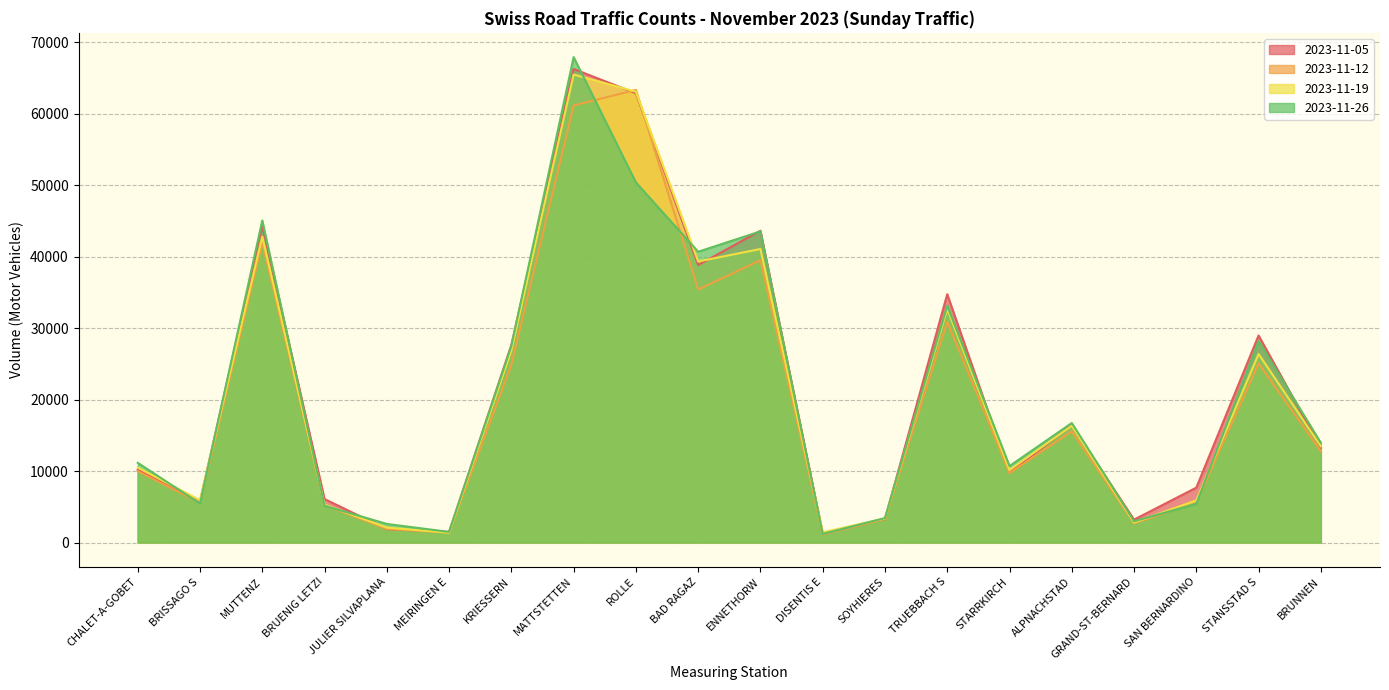

Reading right to left, list all the values displayed in this chart.

2023-11-05: BRUNNEN=13285	STANSSTAD S=28972	SAN BERNARDINO=7685	GRAND-ST-BERNARD=3209	ALPNACHSTAD=16427	STARRKIRCH=9768	TRUEBBACH S=34747	SOYHIERES=3305	DISENTIS E=1283	ENNETHORW=43626	BAD RAGAZ=38822	ROLLE=62858	MATTSTETTEN=66253	KRIESSERN=27647	MEIRINGEN E=1496	JULIER SILVAPLANA=1873	BRUENIG LETZI=6086	MUTTENZ=44300	BRISSAGO S=5793	CHALET-A-GOBET=10200
2023-11-12: BRUNNEN=12768	STANSSTAD S=25049	SAN BERNARDINO=5581	GRAND-ST-BERNARD=2698	ALPNACHSTAD=15568	STARRKIRCH=9724	TRUEBBACH S=30883	SOYHIERES=3297	DISENTIS E=1132	ENNETHORW=39492	BAD RAGAZ=35400	ROLLE=63327	MATTSTETTEN=61149	KRIESSERN=24877	MEIRINGEN E=1401	JULIER SILVAPLANA=1902	BRUENIG LETZI=5233	MUTTENZ=41954	BRISSAGO S=5571	CHALET-A-GOBET=9986
2023-11-19: BRUNNEN=13470	STANSSTAD S=26378	SAN BERNARDINO=5903	GRAND-ST-BERNARD=2804	ALPNACHSTAD=16342	STARRKIRCH=10152	TRUEBBACH S=32681	SOYHIERES=3377	DISENTIS E=1434	ENNETHORW=41069	BAD RAGAZ=39321	ROLLE=63078	MATTSTETTEN=65476	KRIESSERN=26869	MEIRINGEN E=1375	JULIER SILVAPLANA=2094	BRUENIG LETZI=5315	MUTTENZ=42805	BRISSAGO S=5922	CHALET-A-GOBET=10493
2023-11-26: BRUNNEN=13954	STANSSTAD S=28193	SAN BERNARDINO=5412	GRAND-ST-BERNARD=2983	ALPNACHSTAD=16727	STARRKIRCH=10706	TRUEBBACH S=33139	SOYHIERES=3430	DISENTIS E=1212	ENNETHORW=43536	BAD RAGAZ=40683	ROLLE=50383	MATTSTETTEN=67911	KRIESSERN=27498	MEIRINGEN E=1490	JULIER SILVAPLANA=2607	BRUENIG LETZI=5153	MUTTENZ=45062	BRISSAGO S=5464	CHALET-A-GOBET=11156